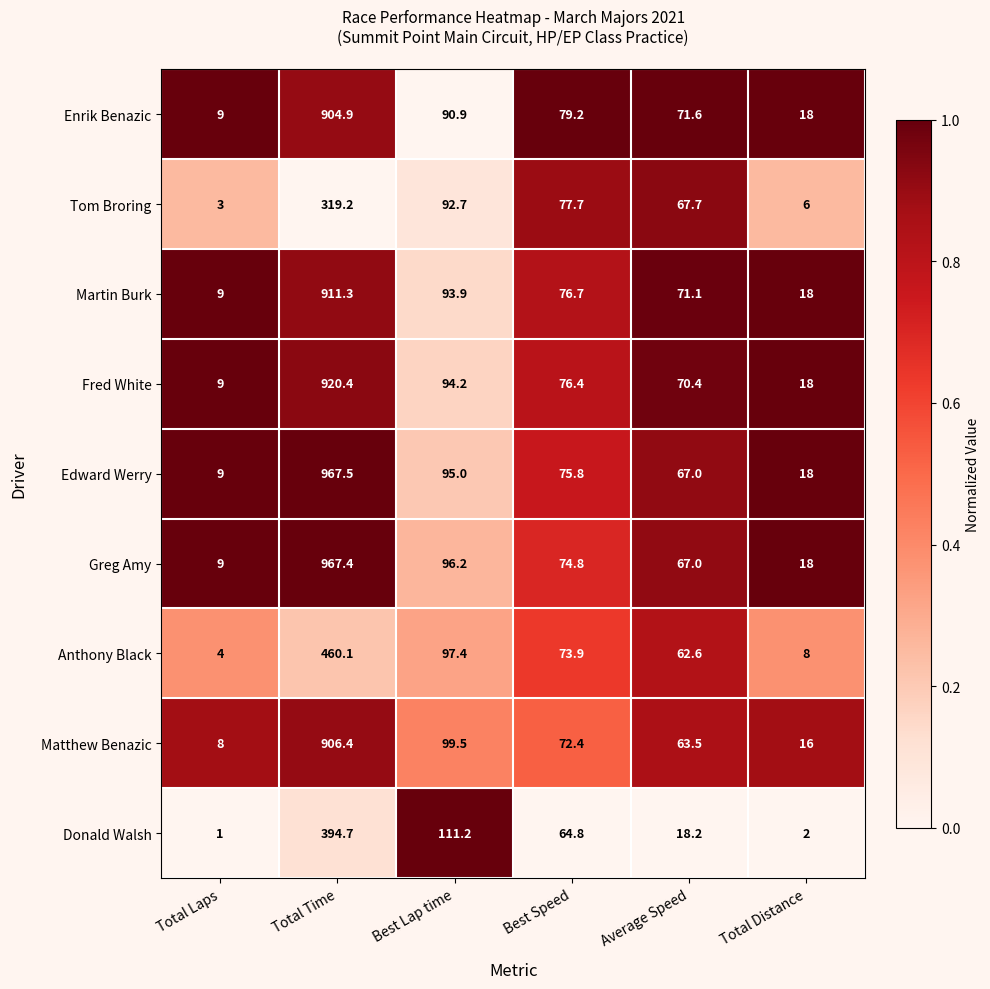

True or false: Anthony Black has a value of 43.8 at Best Speed.

False